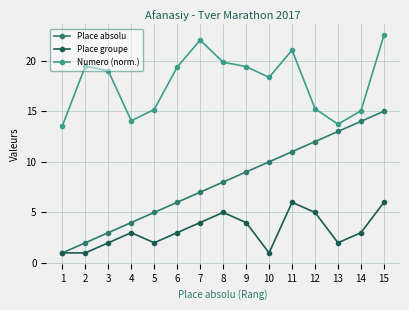

Which category has the highest value in the Numero (norm.) series?

15